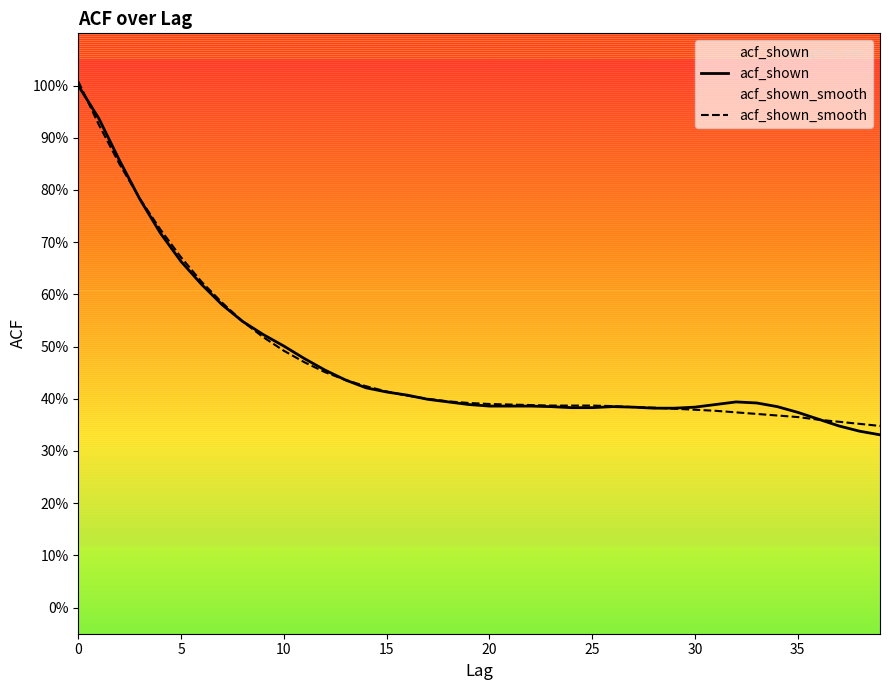

True or false: acf_shown_smooth has more than 2 interior local peaks.

False